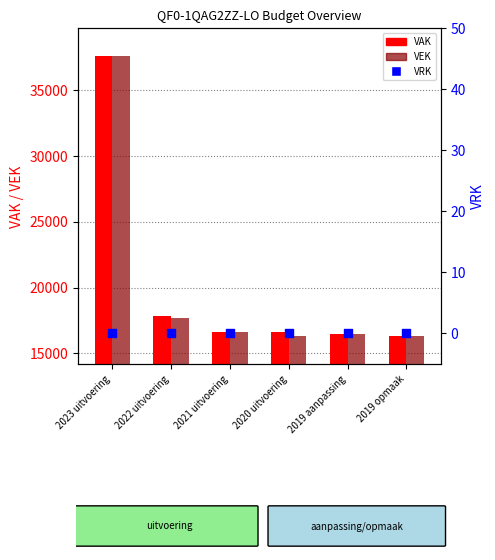

What are all the series names shown in the legend?

VAK, VEK, VRK